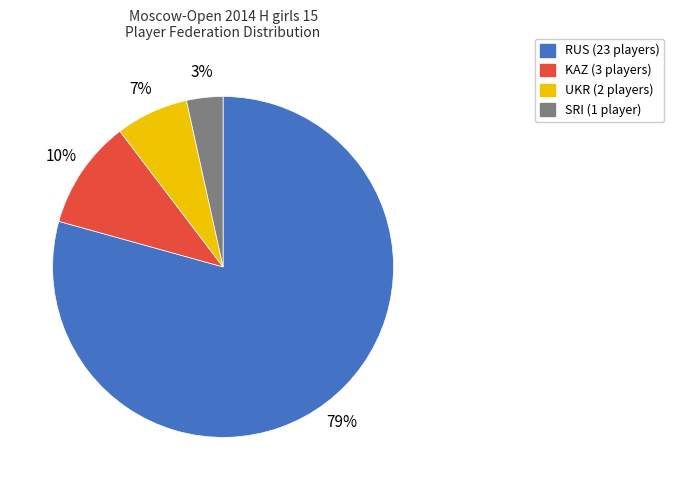

To the nearest percent, what percentage of the pie is KAZ (3 players)?

10%